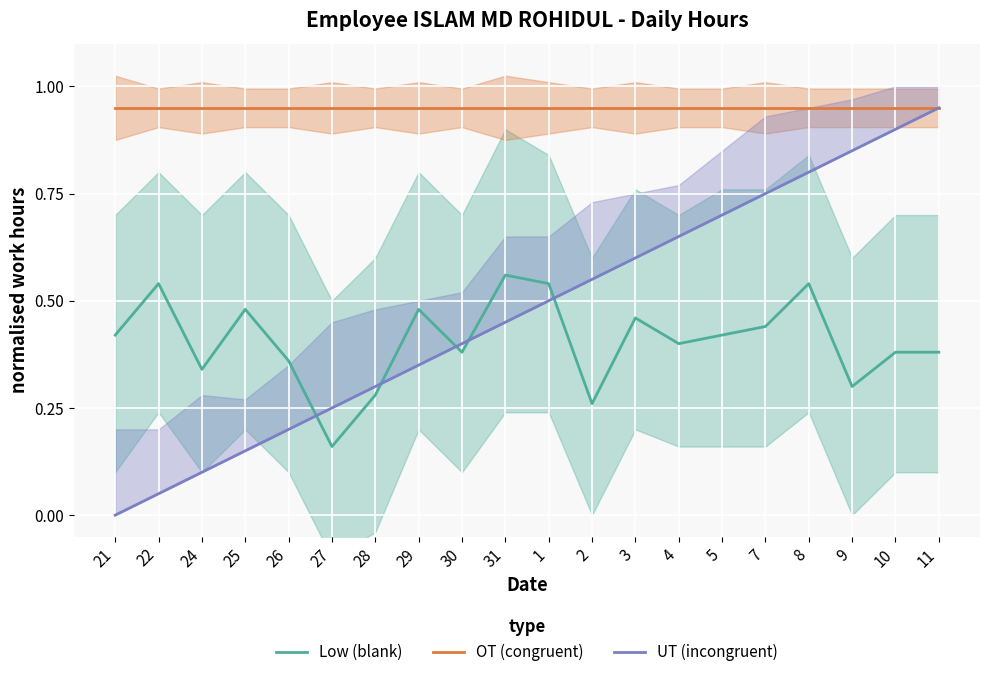

Which series has the widest spread of values?

UT (incongruent)